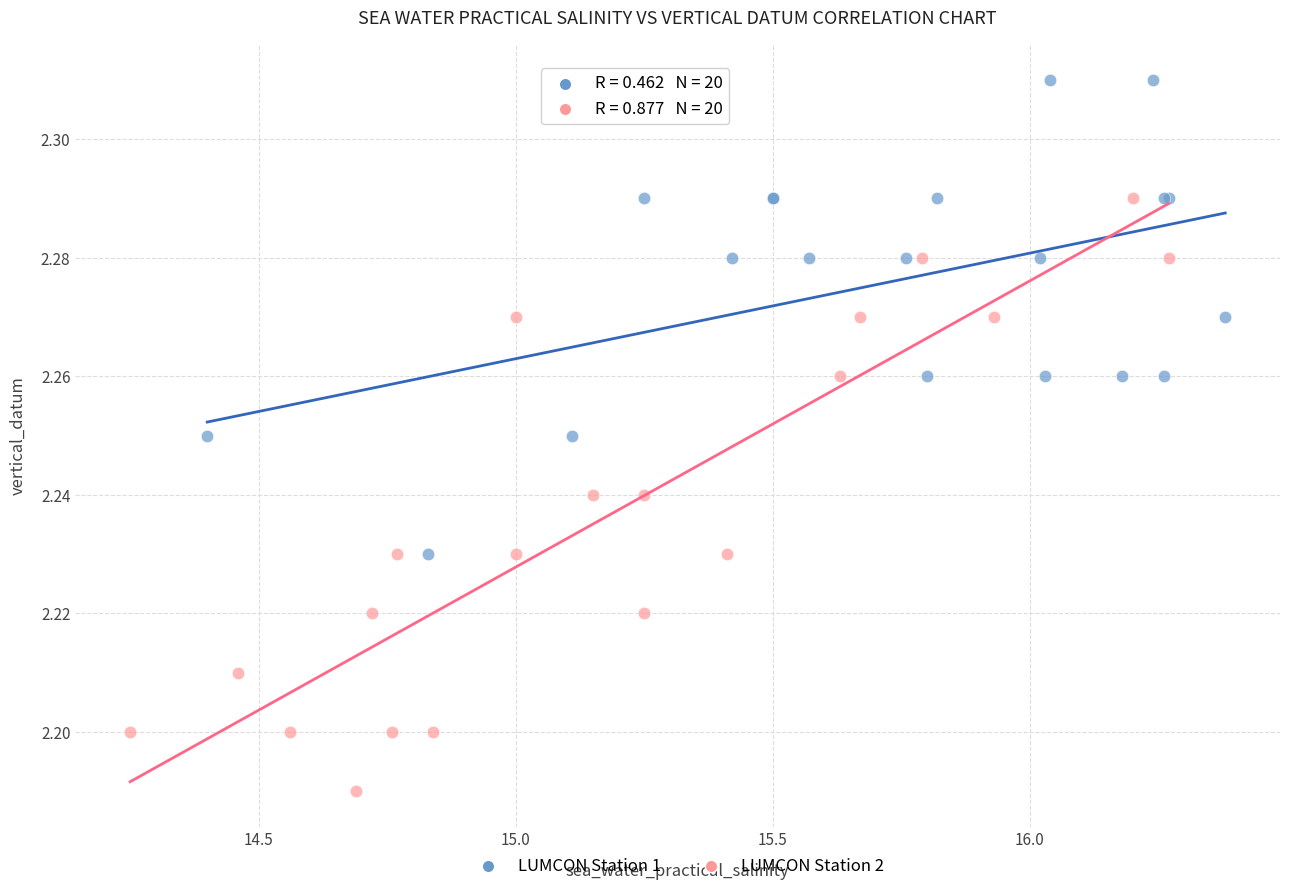

Which series contains the highest Y value?

LUMCON Station 1